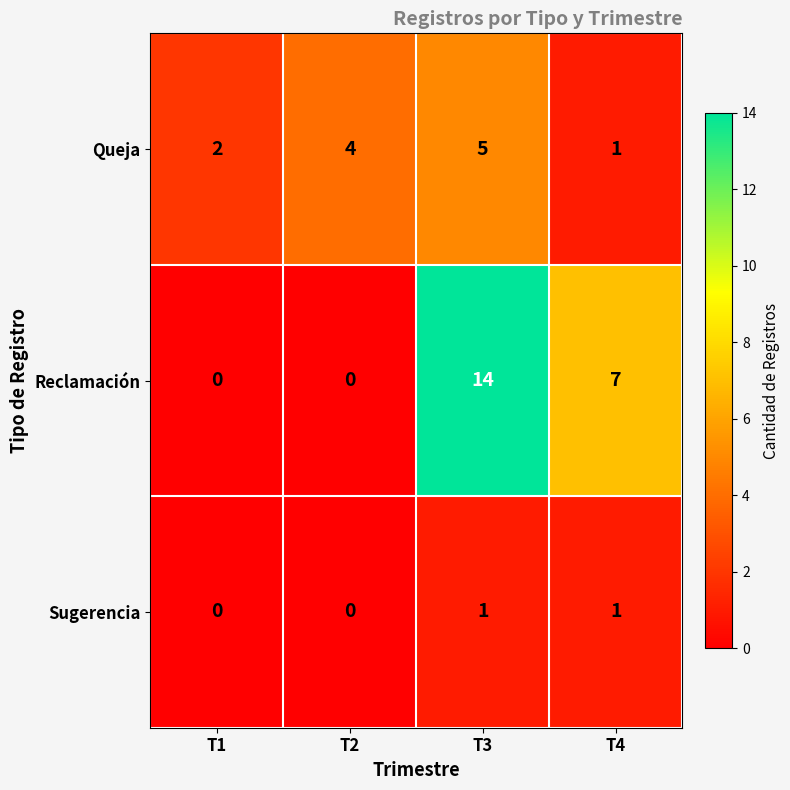

Rank the series by their maximum value, from highest to lowest.

Reclamación, Queja, Sugerencia